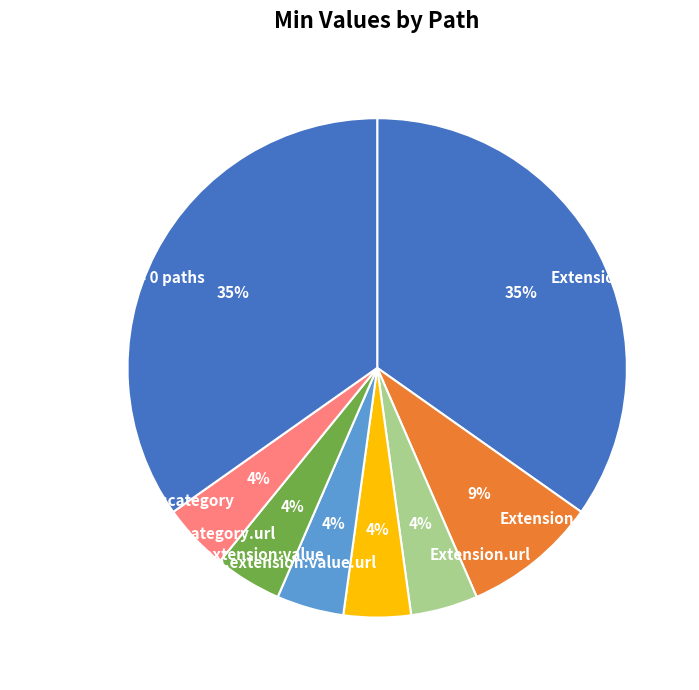

Between Extension and Extension.extension:category, which is larger?

Extension